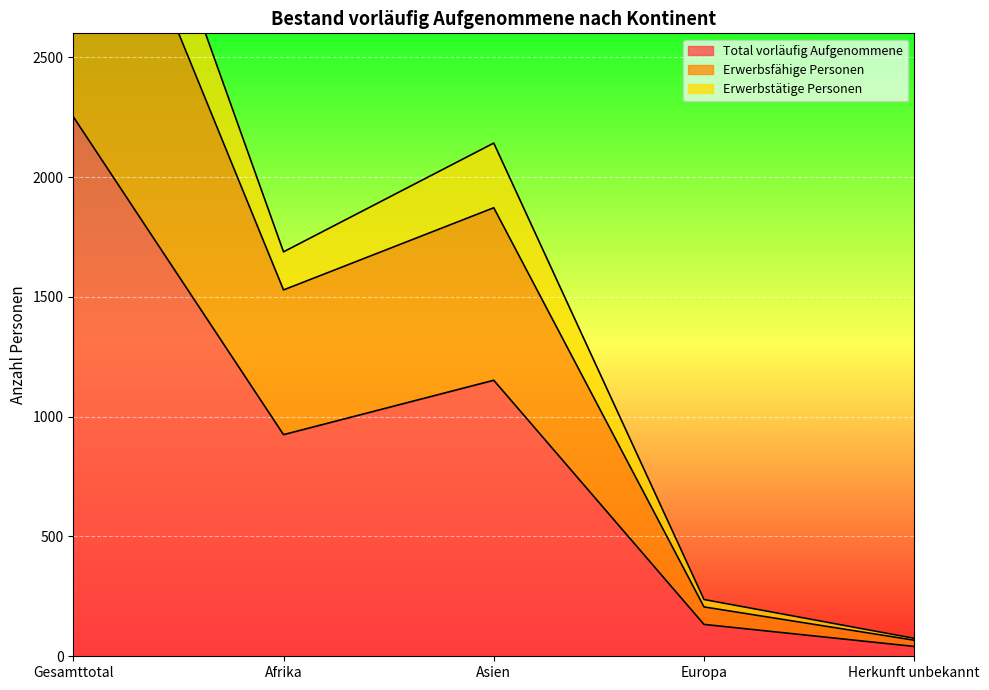

Which series has the largest total across all categories?

Erwerbstätige Personen